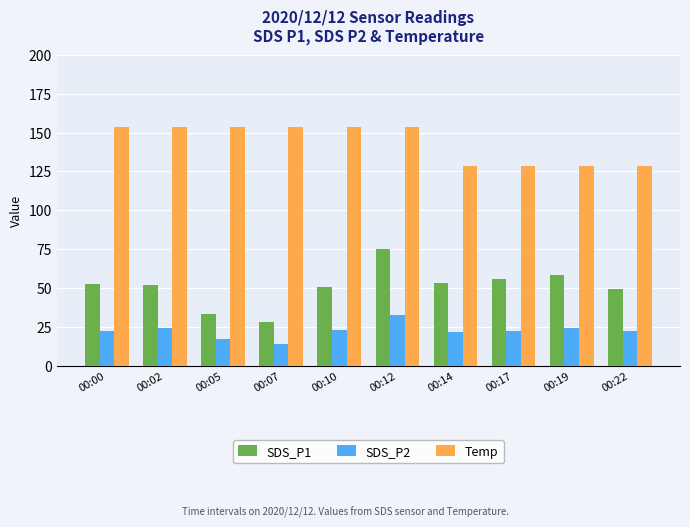

Count the number of data series in this chart.

3